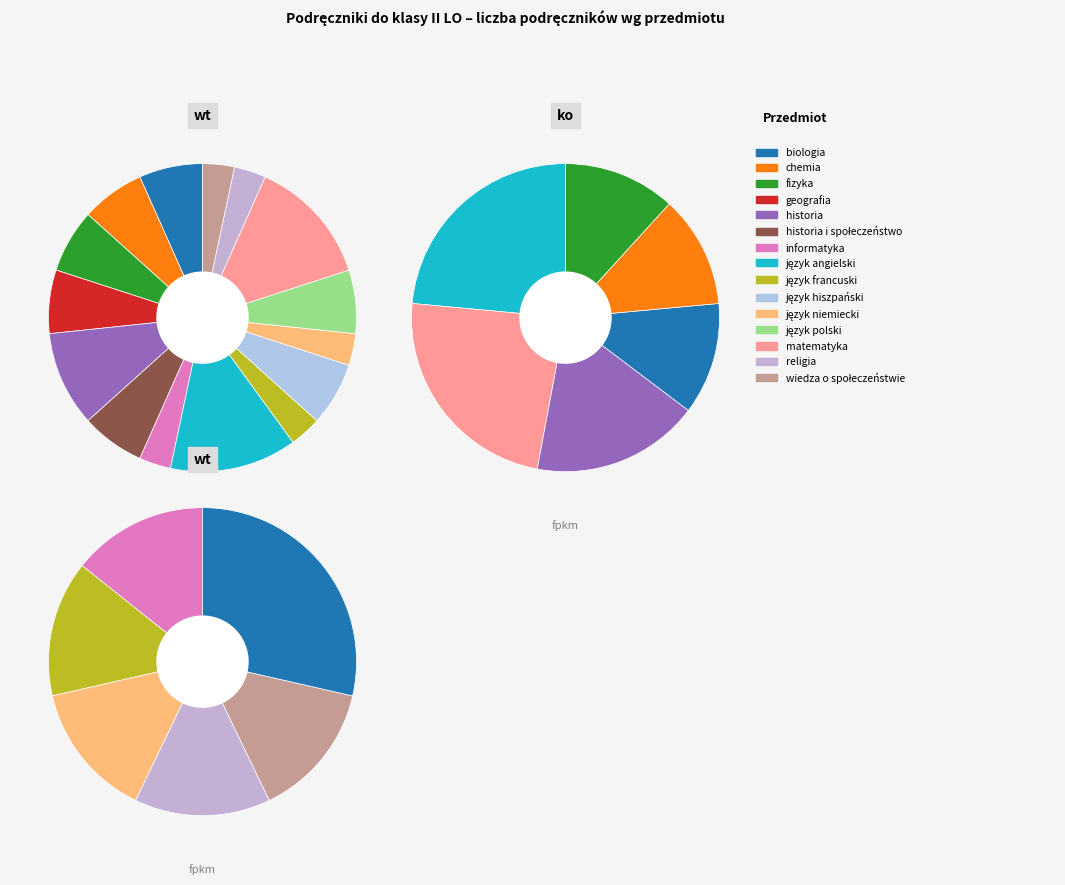

Between chemia and historia, which is larger?

historia